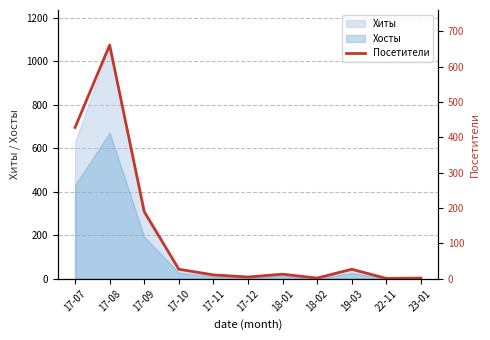

Which label corresponds to the smallest value in the chart?

22-11